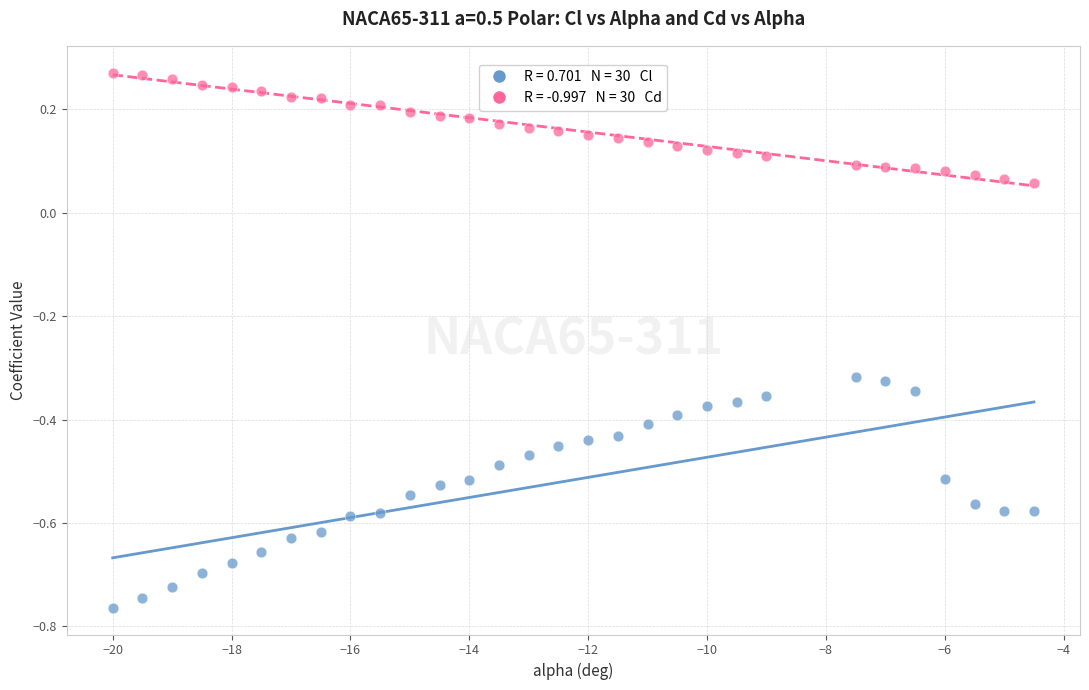

Across all data points, what is the range of Y values (max minus min)?

1.0